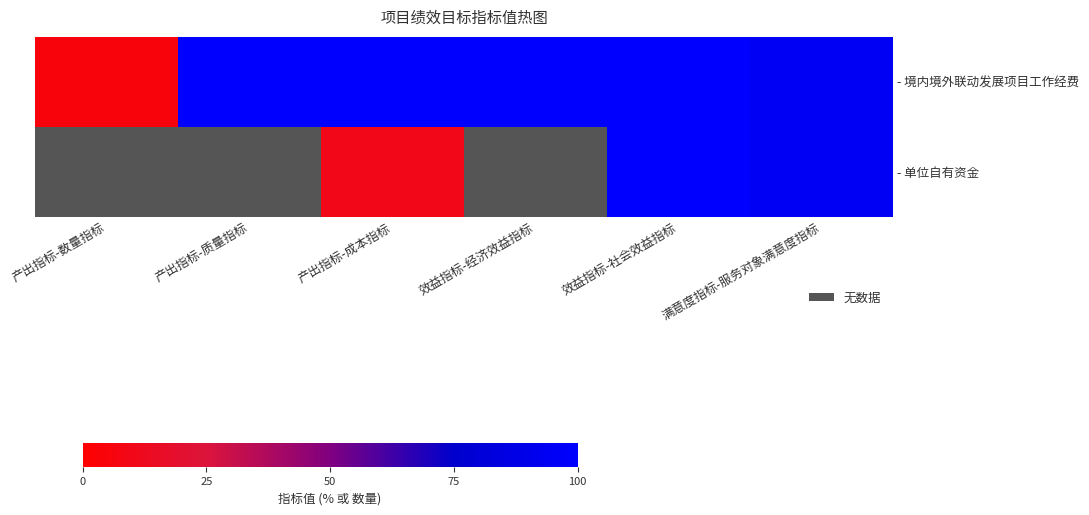

Is the value of - 境内境外联动发展项目工作经费 at 效益指标-社会效益指标 greater than the value of - 单位自有资金 at 产出指标-质量指标?

No